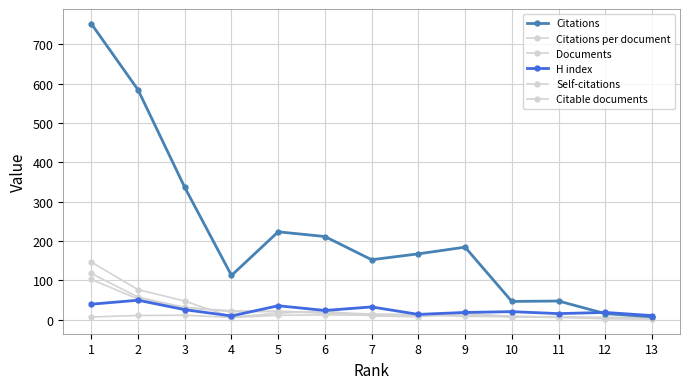

Which series changed the most between 1 and 5?

Citations